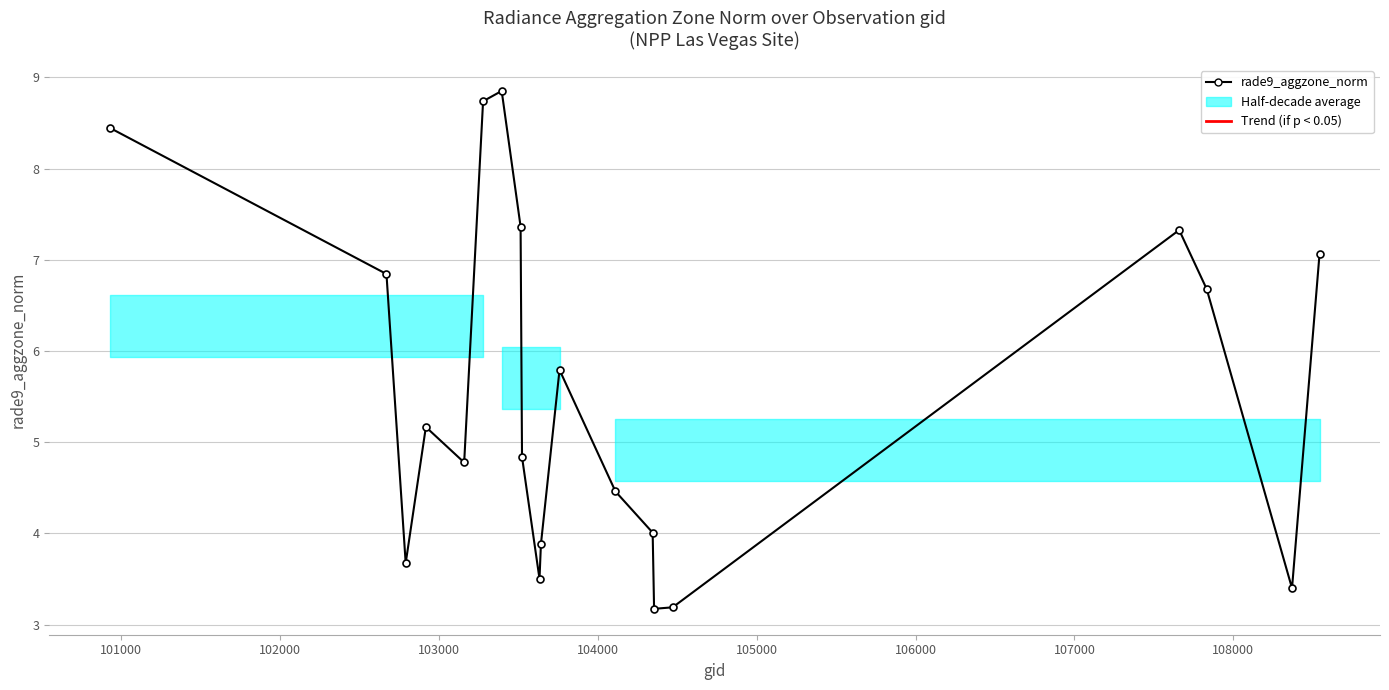

What is the difference between the maximum and second lowest values?

5.7